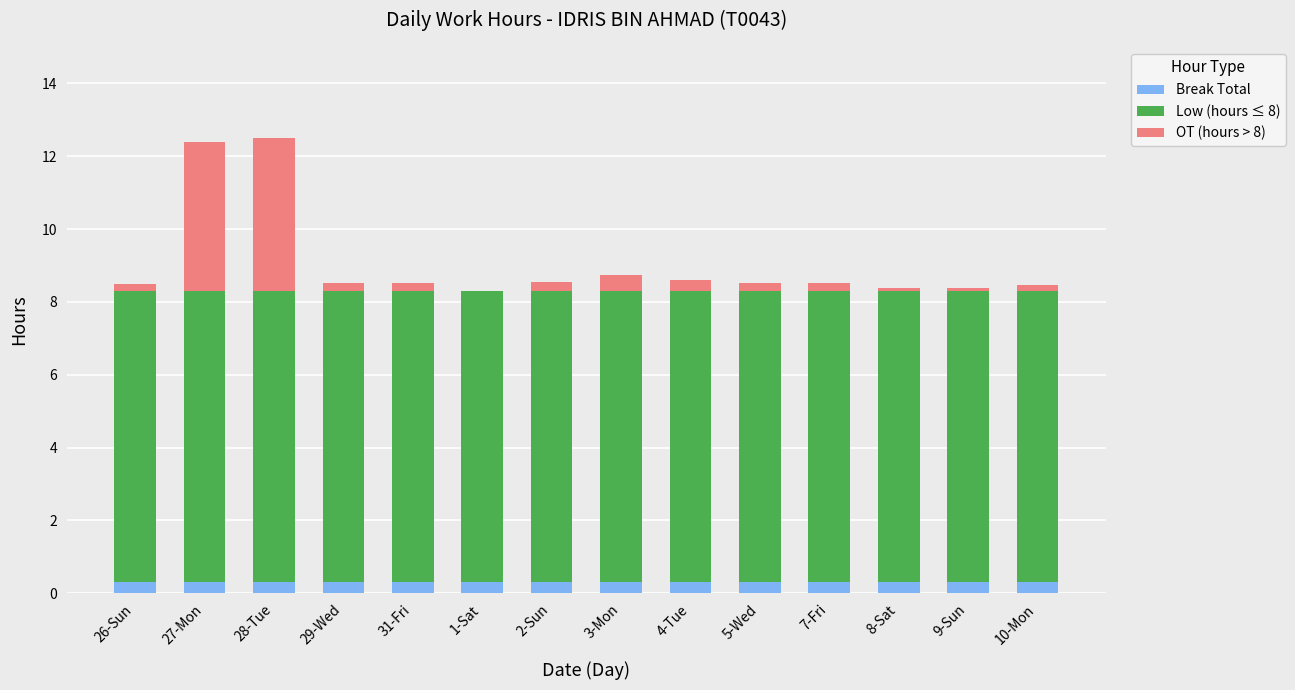

What is the total value across all series at 3-Mon?

8.7